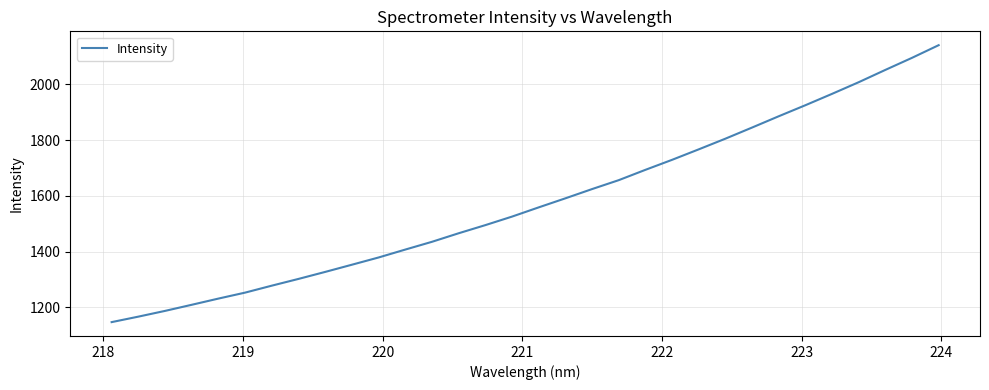

How many lines are shown in the chart?

1